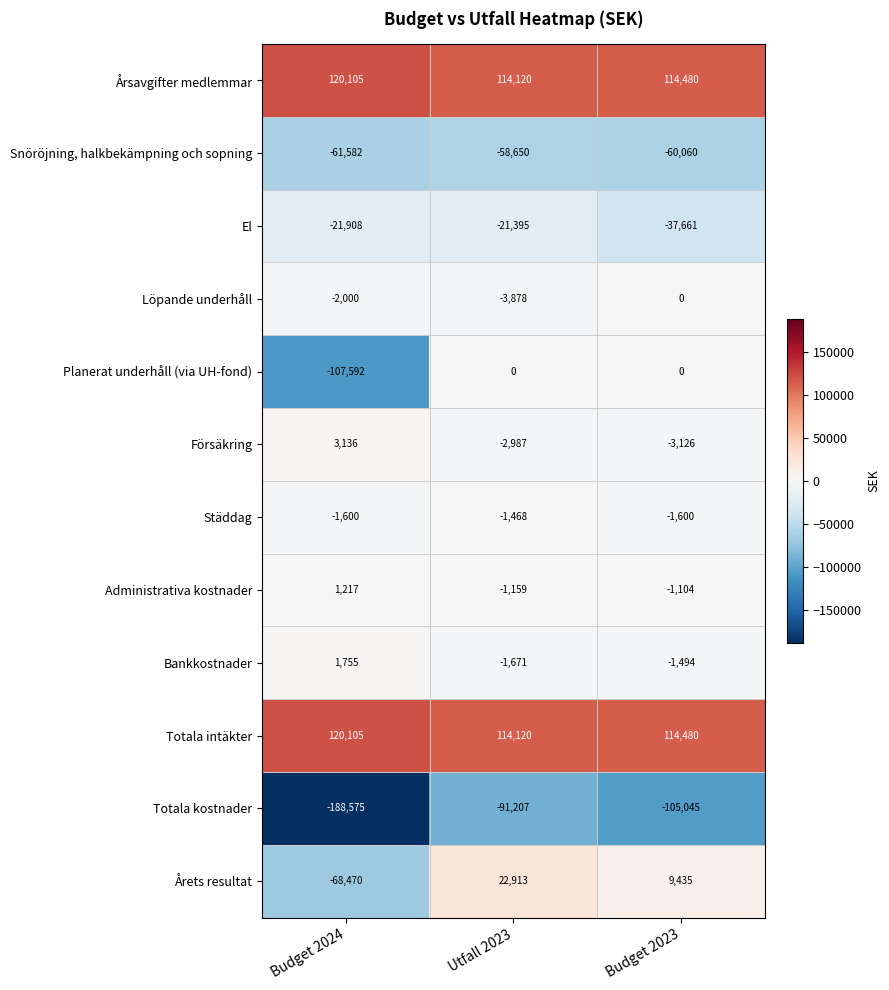

What is the smallest value displayed?

-188575